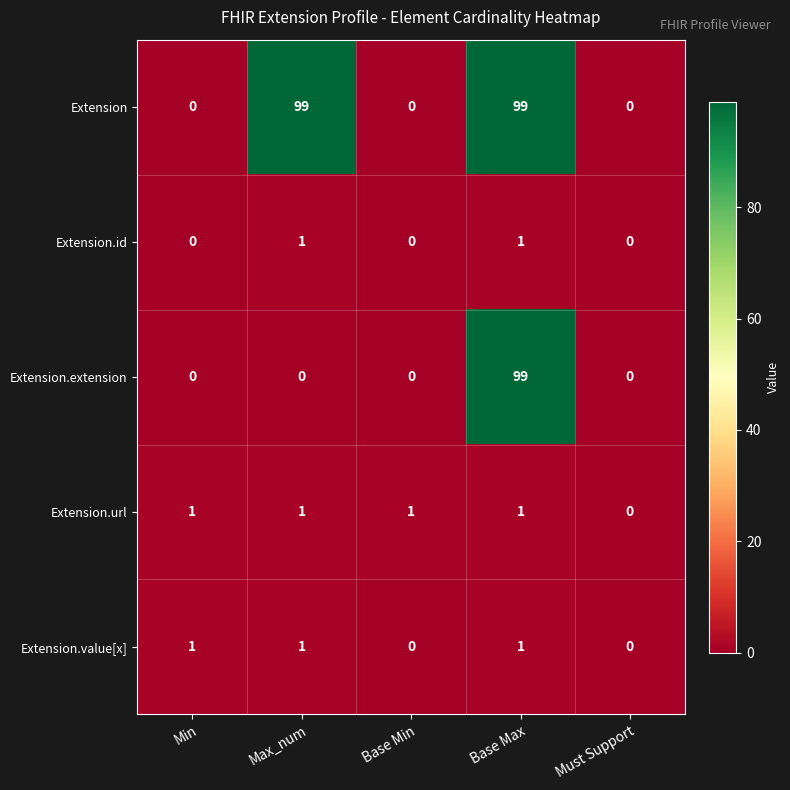

What is the greatest value displayed?

99